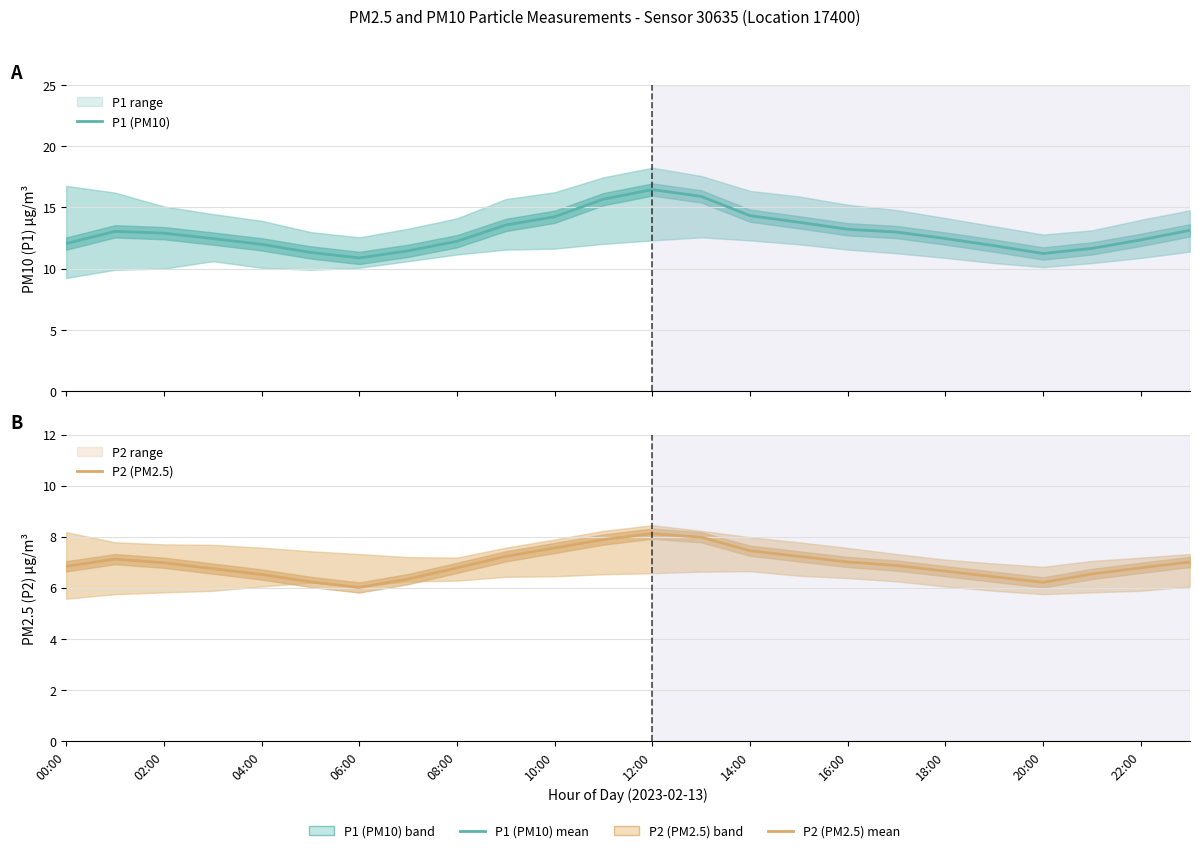

At which category is the sum across all series the highest?

12:00